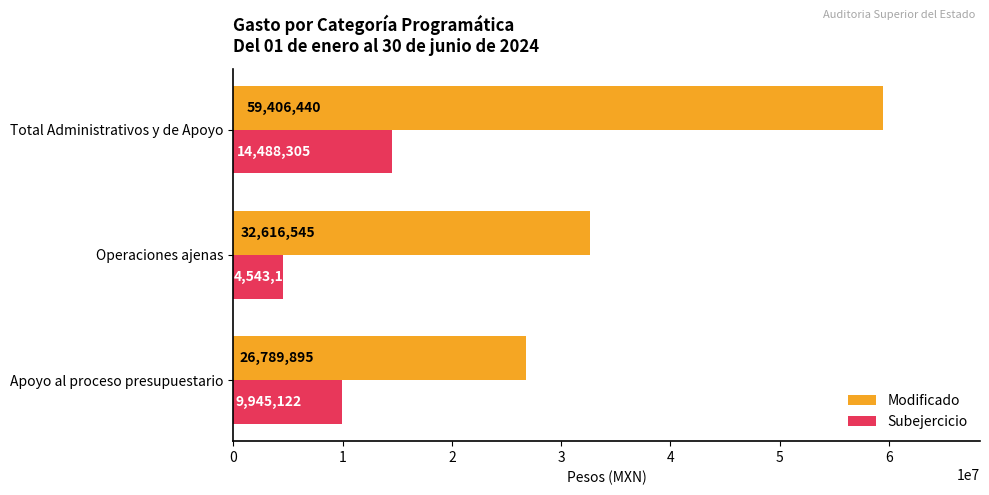

What is the maximum value for Subejercicio?

14488304.6